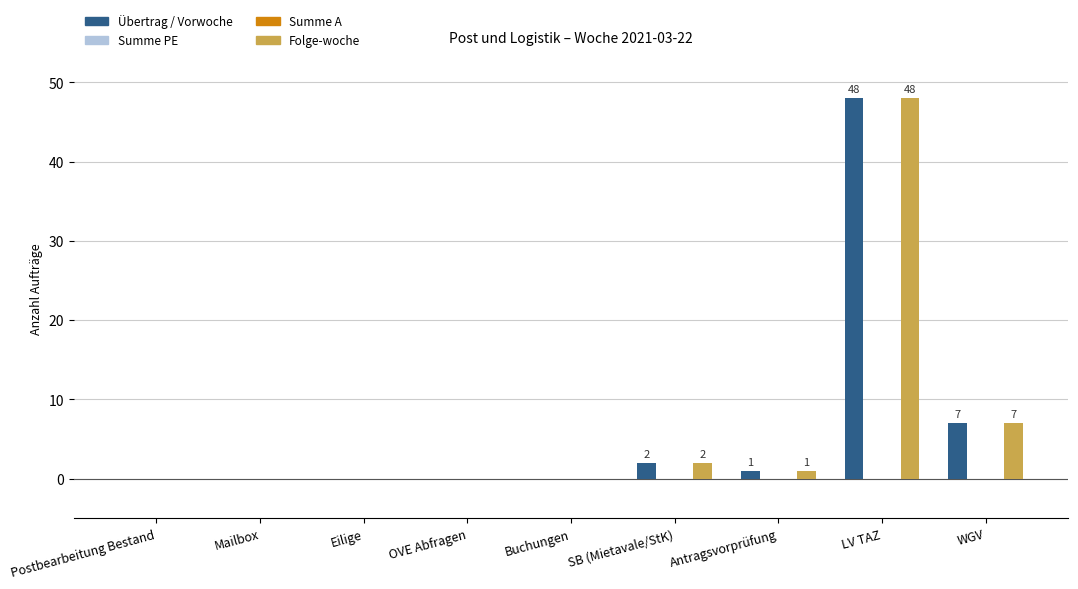

What is the label of the 2nd bar from the left?

Mailbox